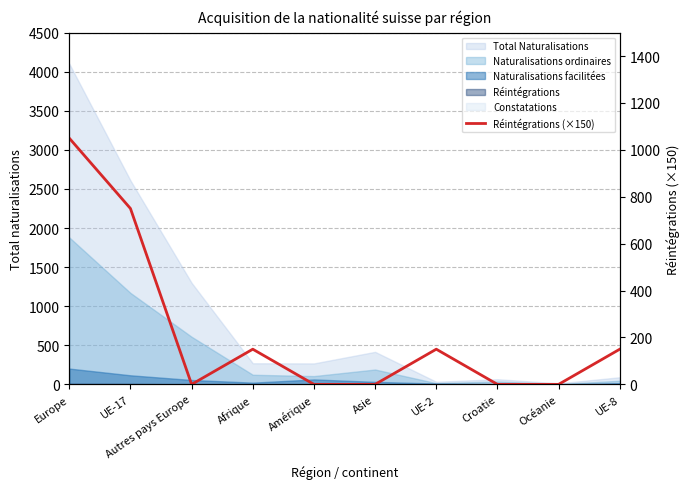

What is the label of the 6th point from the left?

Asie